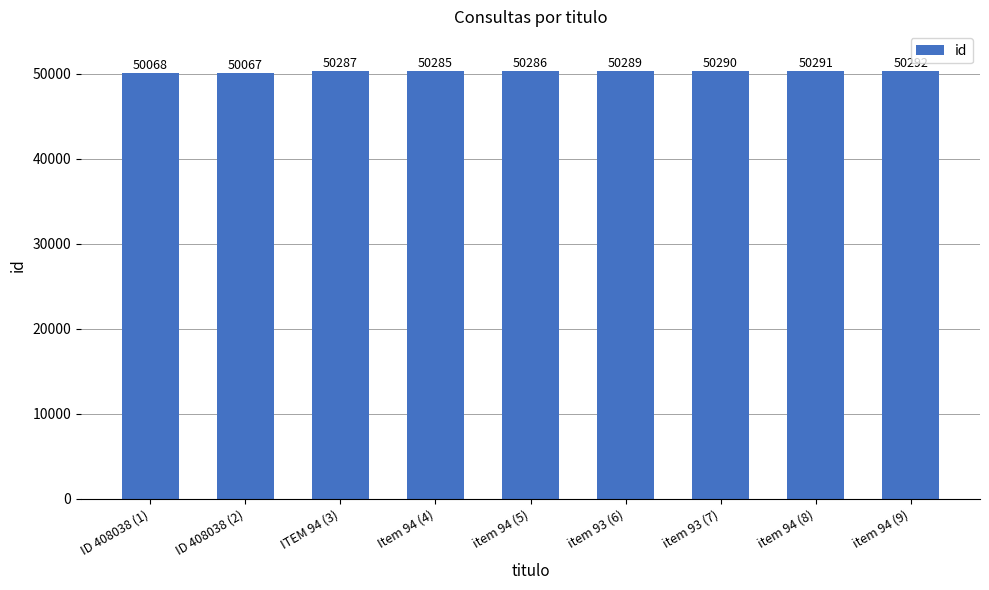

What position from the left is item 93 (7)?

7